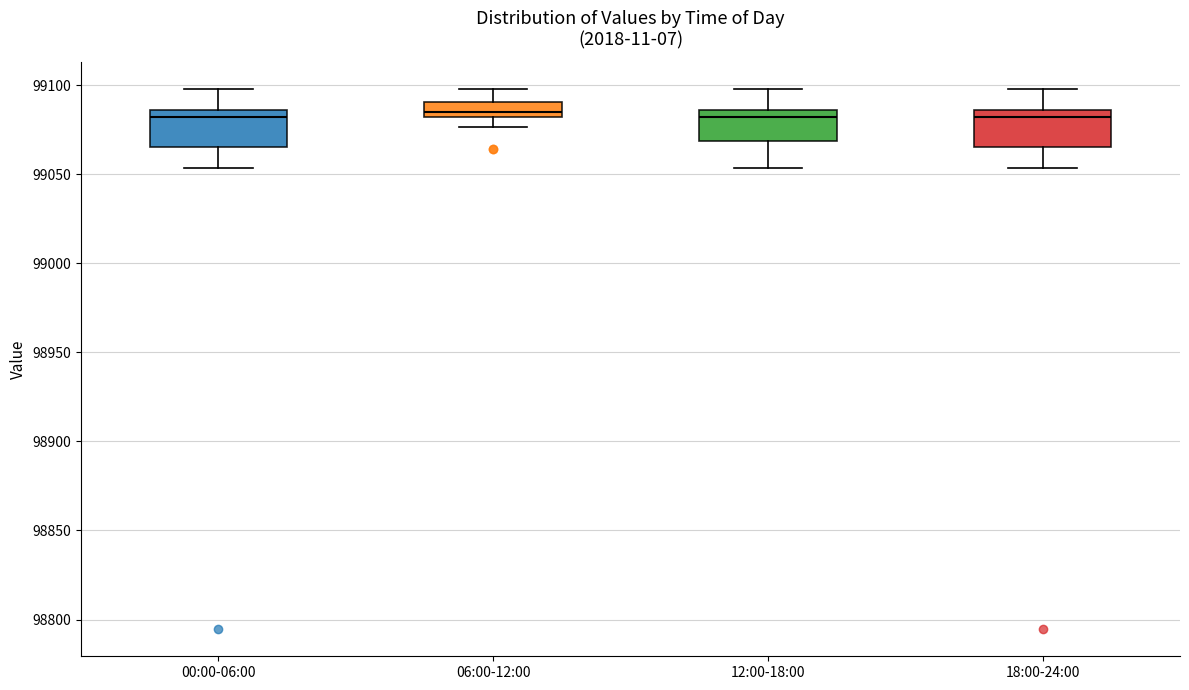

Reading left to right, read every box against the y-axis: the position of its median line, the range the box covers, and the ends of its whiskers. The values are not printed on the chart, so give them approximately, as read against the axis.

00:00-06:00: median 99080, box 99065 to 99085, whiskers 99055 to 99100
06:00-12:00: median 99085, box 99080 to 99090, whiskers 99075 to 99100
12:00-18:00: median 99080, box 99070 to 99085, whiskers 99055 to 99100
18:00-24:00: median 99080, box 99065 to 99085, whiskers 99055 to 99100